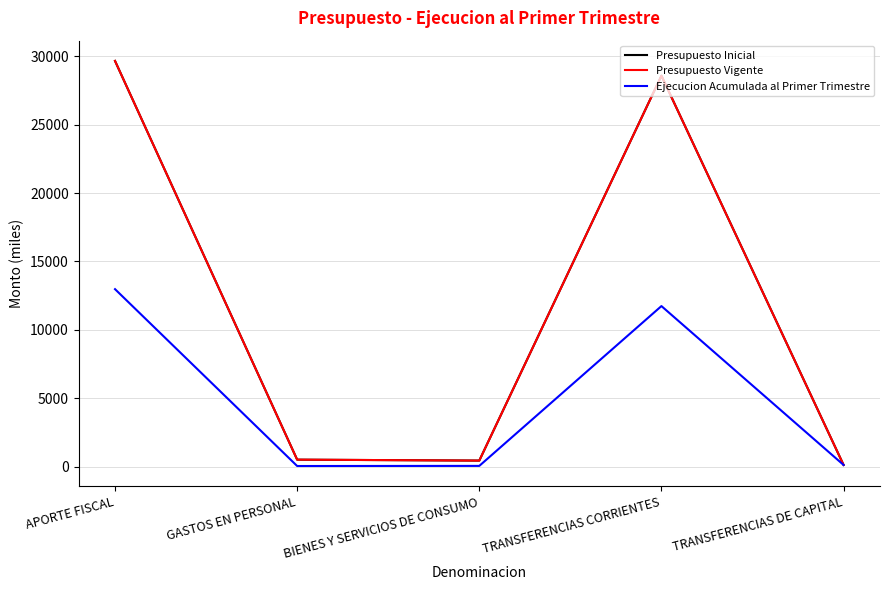

What is the minimum value shown in the chart?

47